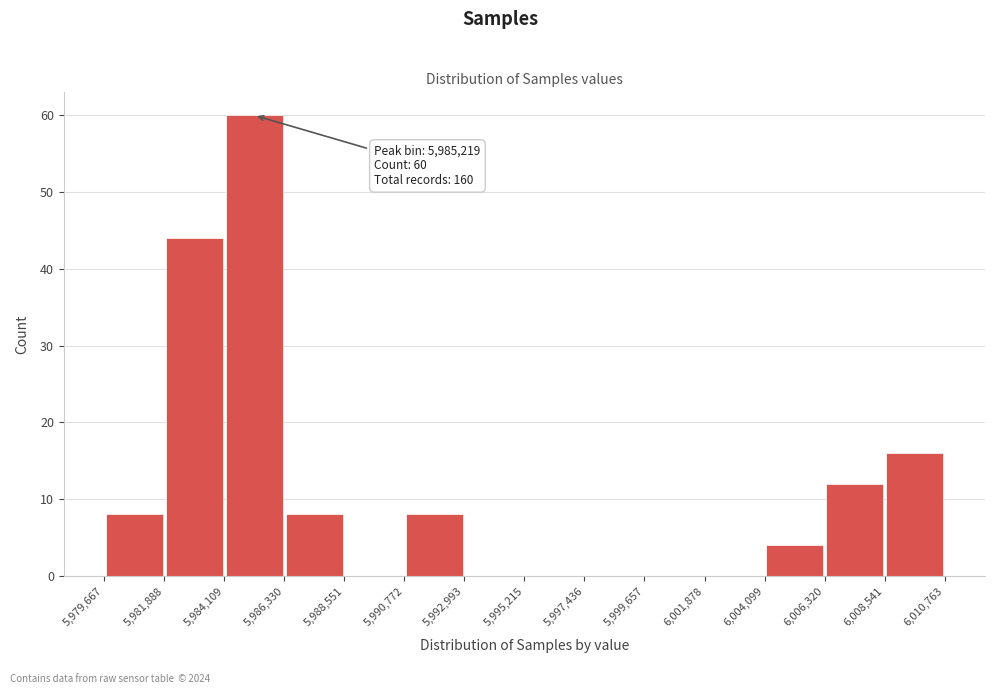

Over which range of the x-axis is the bar tallest?

5,984,109 to 5,986,330